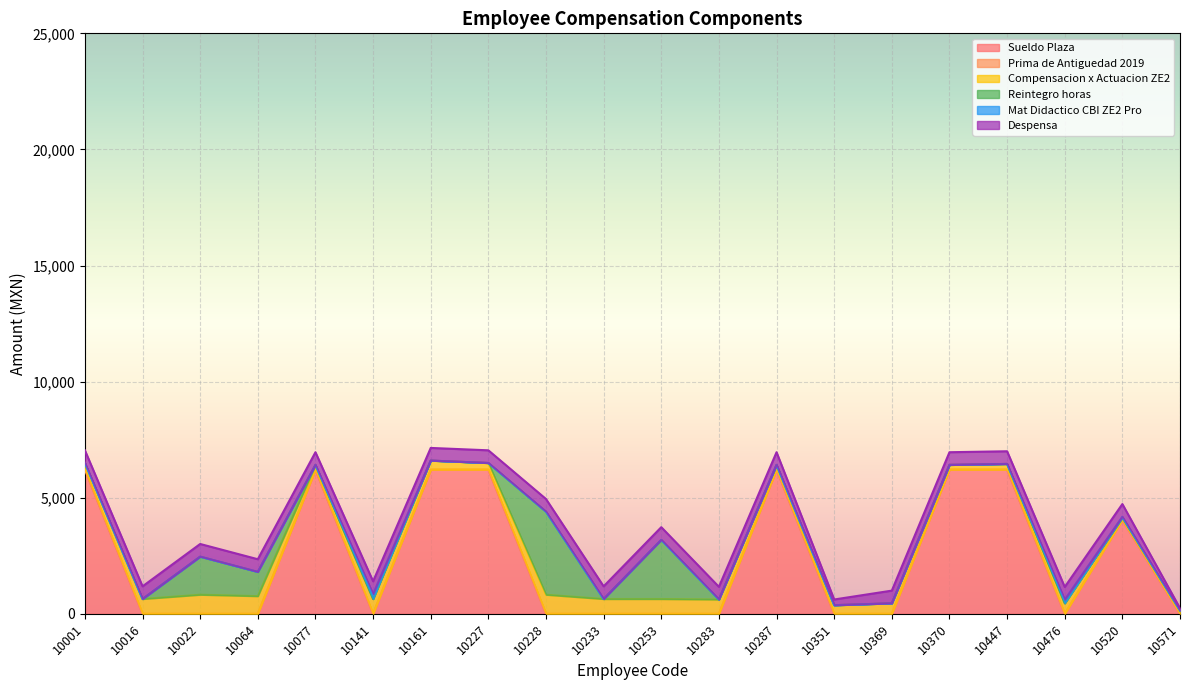

Reading left to right, extract all data points from this chart.

Sueldo Plaza: 10001=6207.6	10016=0.0	10022=0.0	10064=0.0	10077=6207.6	10141=0.0	10161=6207.6	10227=6207.6	10228=0.0	10233=0.0	10253=0.0	10283=0.0	10287=6207.6	10351=0.0	10369=0.0	10370=6207.6	10447=6207.6	10476=0.0	10520=4044.8	10571=0.0
Prima de Antiguedad 2019: 10001=0.0	10016=0.0	10022=0.0	10064=0.0	10077=0.0	10141=0.0	10161=0.0	10227=0.0	10228=0.0	10233=0.0	10253=0.0	10283=0.0	10287=0.0	10351=0.0	10369=0.0	10370=0.0	10447=0.0	10476=0.0	10520=0.0	10571=0.0
Compensacion x Actuacion ZE2: 10001=287.4	10016=636.4	10022=821.2	10064=759.6	10077=205.3	10141=636.4	10161=390.1	10227=287.4	10228=821.2	10233=636.4	10253=636.4	10283=615.9	10287=205.3	10351=369.5	10369=451.7	10370=205.3	10447=246.4	10476=451.7	10520=102.7	10571=143.7
Reintegro horas: 10001=0.0	10016=0.0	10022=1639.7	10064=1044.6	10077=0.0	10141=0.0	10161=0.0	10227=0.0	10228=3576.6	10233=0.0	10253=2548.0	10283=0.0	10287=0.0	10351=0.0	10369=0.0	10370=0.0	10447=0.0	10476=0.0	10520=0.0	10571=0.0
Mat Didactico CBI ZE2 Pro: 10001=0.0	10016=0.0	10022=0.0	10064=0.0	10077=0.0	10141=216.2	10161=0.0	10227=0.0	10228=0.0	10233=0.0	10253=0.0	10283=0.0	10287=0.0	10351=0.0	10369=0.0	10370=0.0	10447=0.0	10476=156.8	10520=33.0	10571=0.0
Despensa: 10001=545.5	10016=545.5	10022=545.5	10064=545.5	10077=545.5	10141=545.5	10161=545.5	10227=545.5	10228=545.5	10233=545.5	10253=545.5	10283=545.5	10287=545.5	10351=245.7	10369=545.5	10370=545.5	10447=545.5	10476=545.5	10520=545.5	10571=95.5